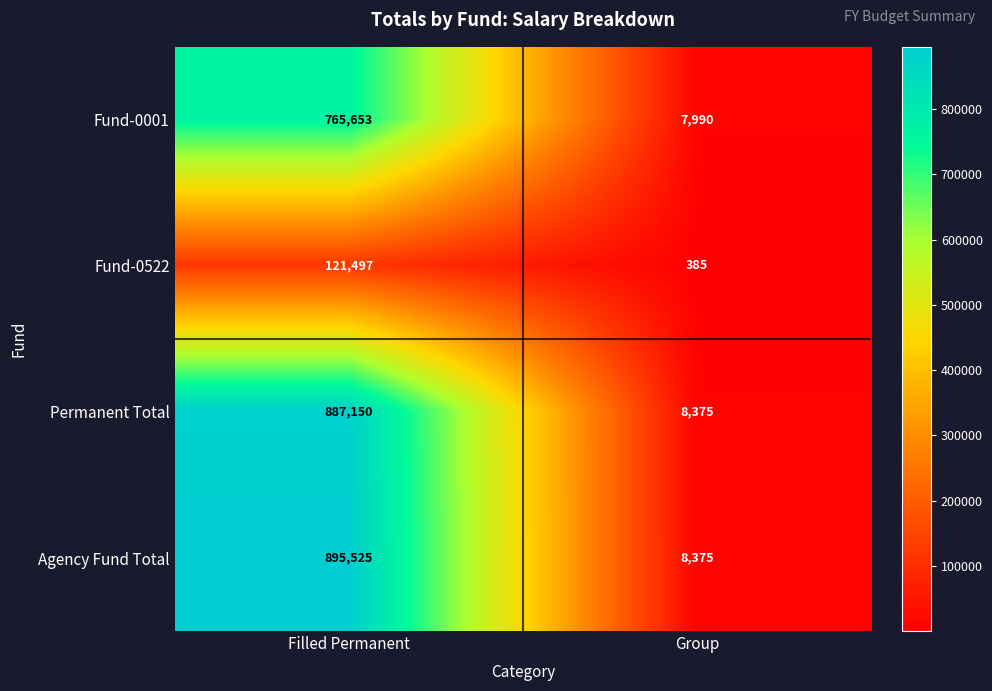

True or false: Agency Fund Total has a value of 8375 at Group.

True